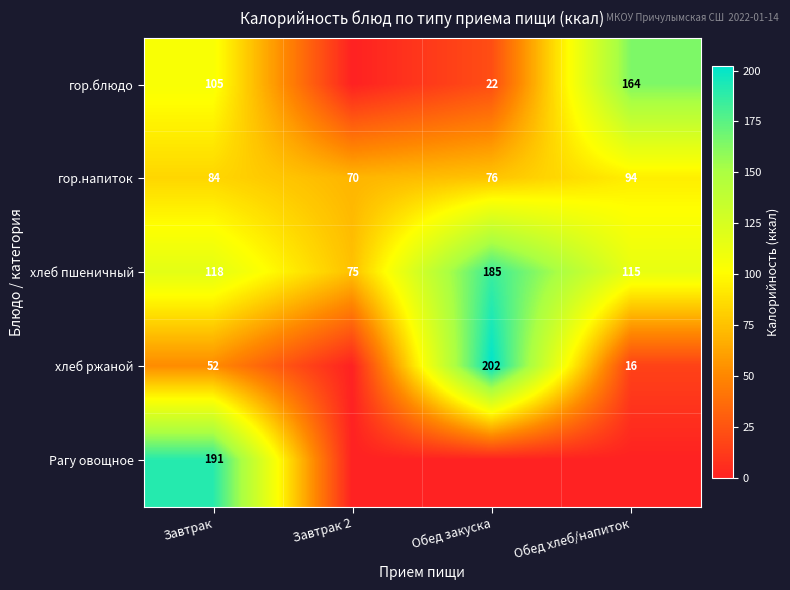

What is the difference between the maximum and minimum values in the хлеб пшеничный series?

110